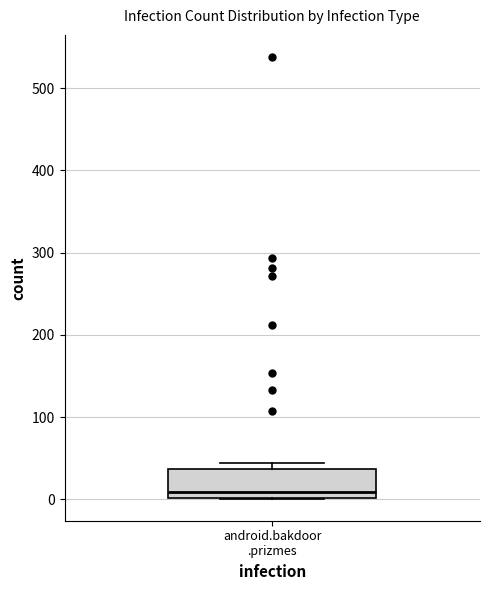

Transcribe this box plot: give where the median line is, the range the box spans, and where the two whiskers end, as read against the y-axis. The values are not printed on the chart, so give them approximately, as read against the axis.

median 10, box 0 to 40, whiskers 0 to 40 (just above the box's upper edge)